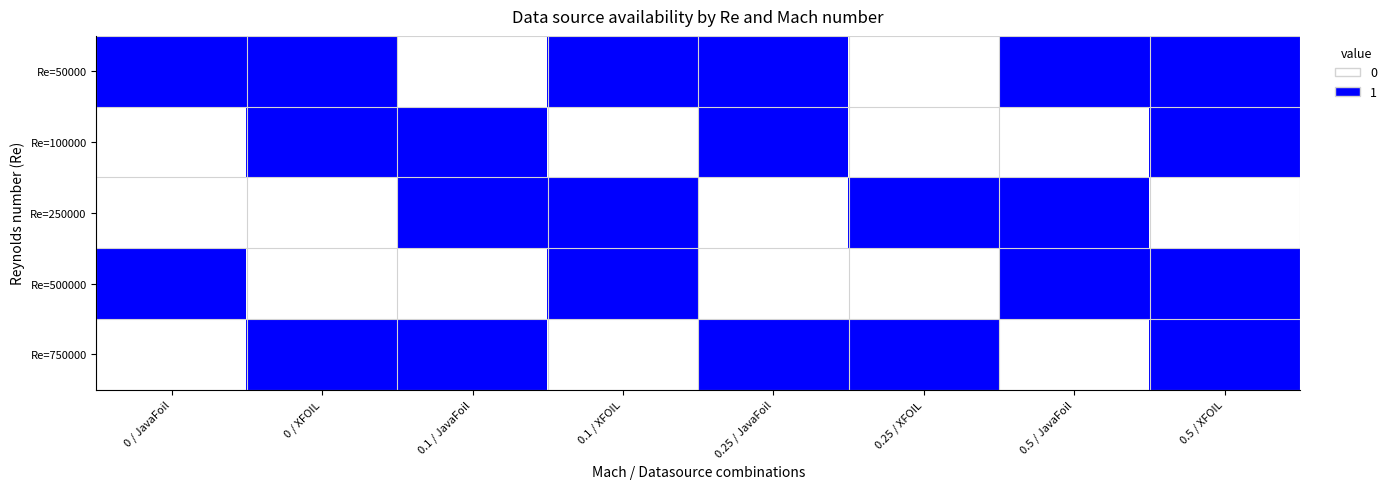

How many data points does each series have?

8